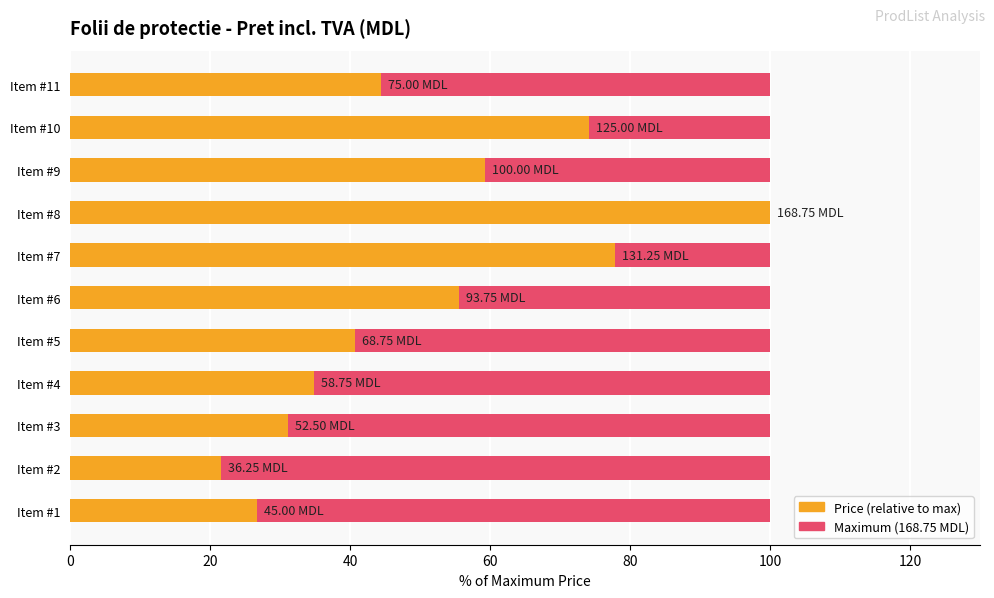

Is it true that Relative to max (avg) equals 55.6 at Item #6?

True